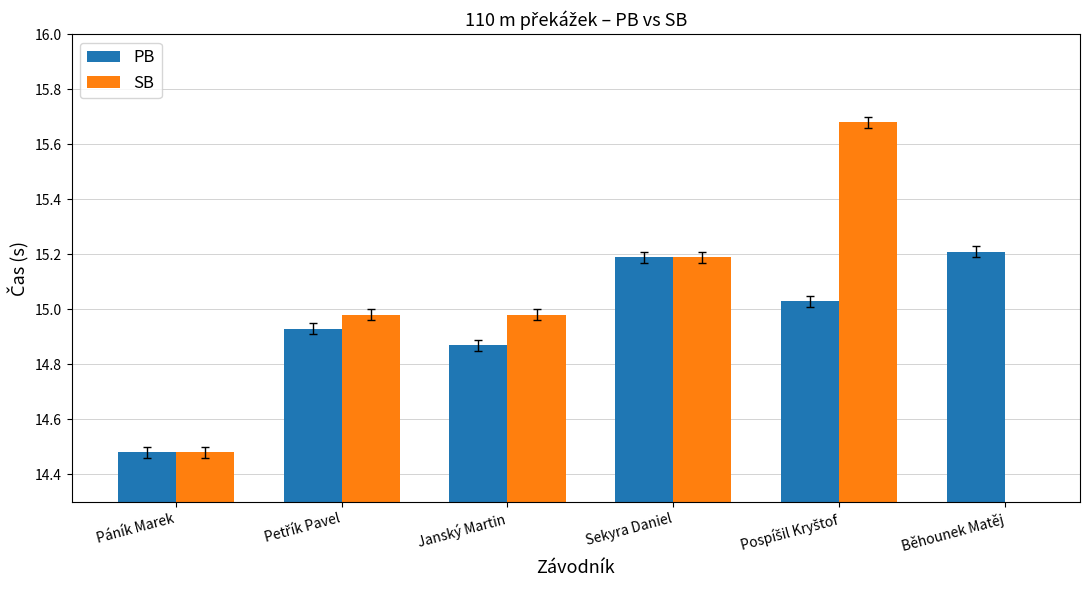

Where is SB nearest to the value 15?

Petřík Pavel